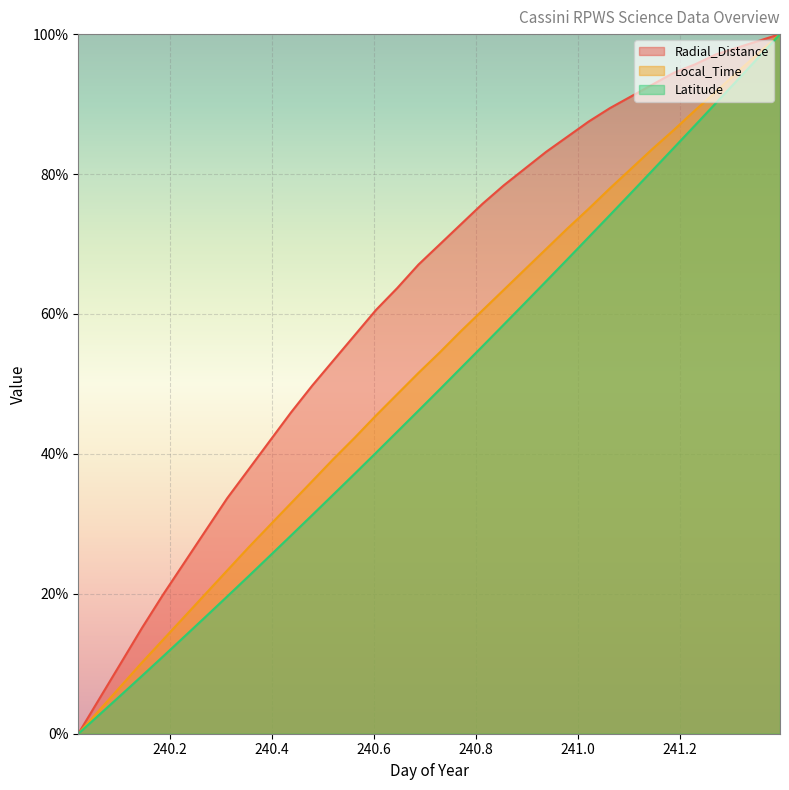

What is the sum of the Local_Time values at 241.2292 and 240.9792?

161.3